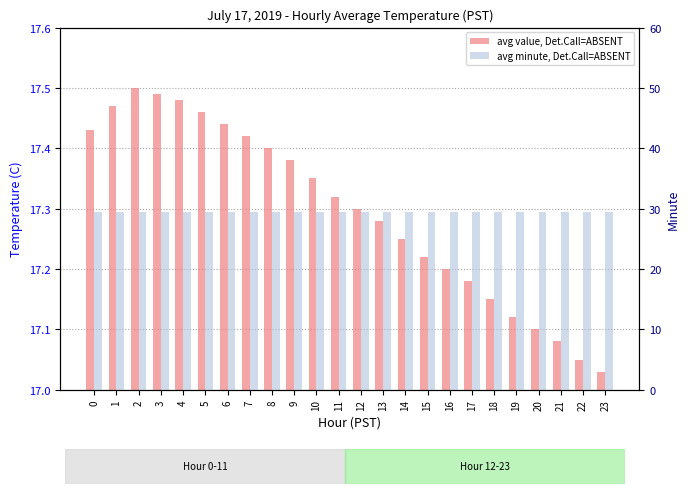

Are the bars grouped side by side (vs. stacked)?

Yes